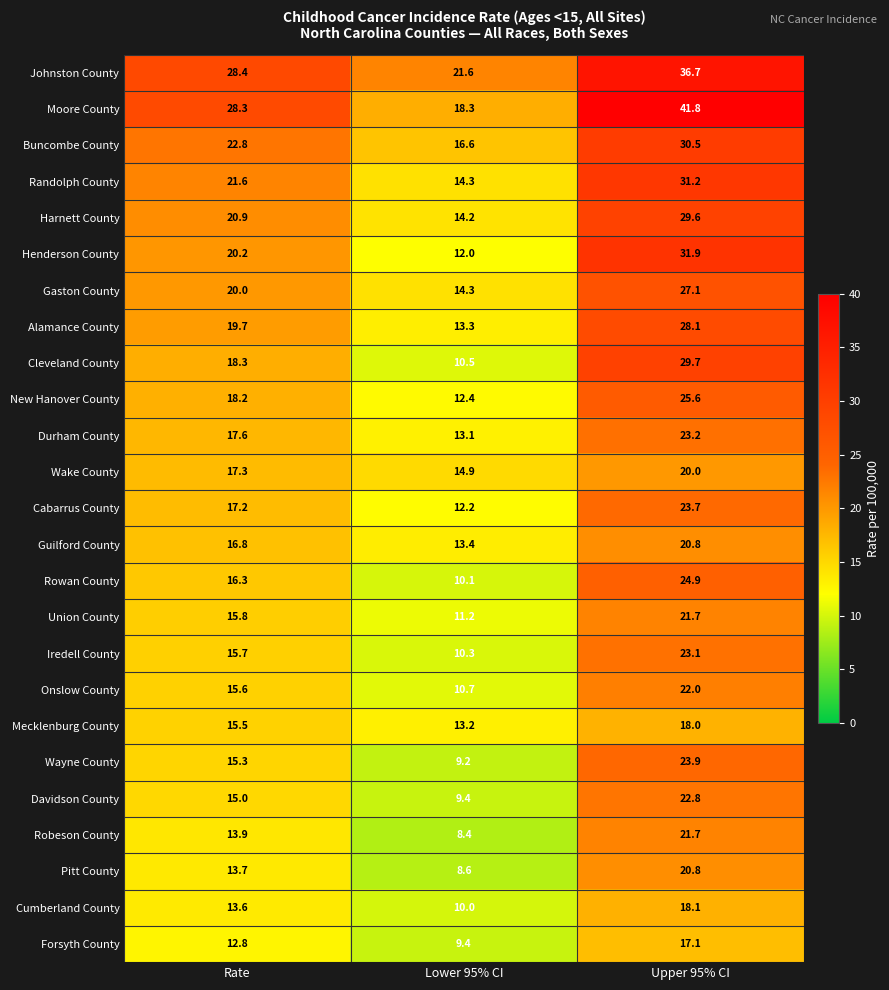

What is the minimum value shown in the chart?

8.4